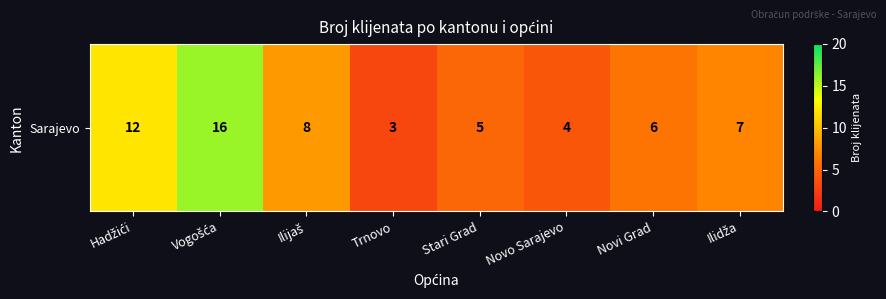

Read the value at Novi Grad.

6